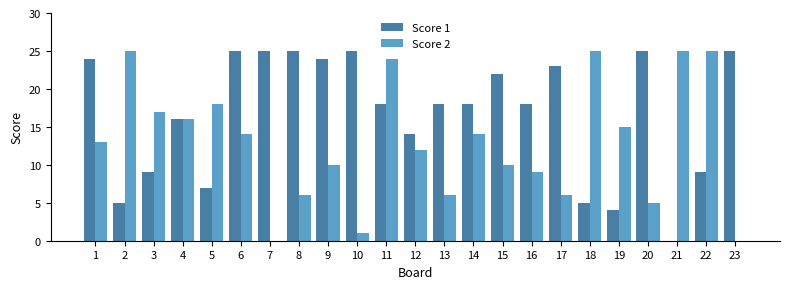

Is it true that Score 1 equals 1 at 5?

False